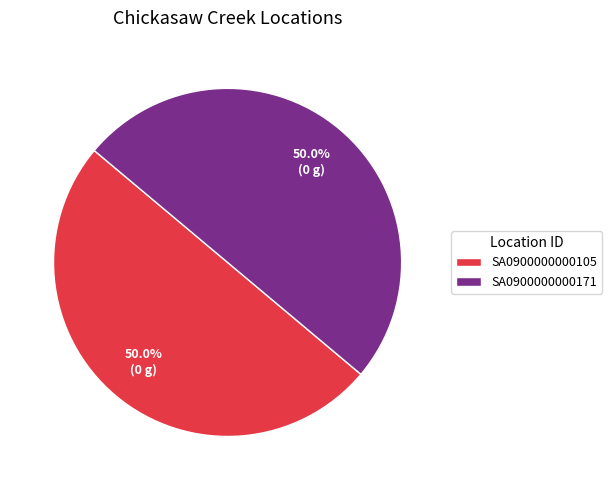

The SA0900000000171 slice represents 50% of the pie. True or false?

True